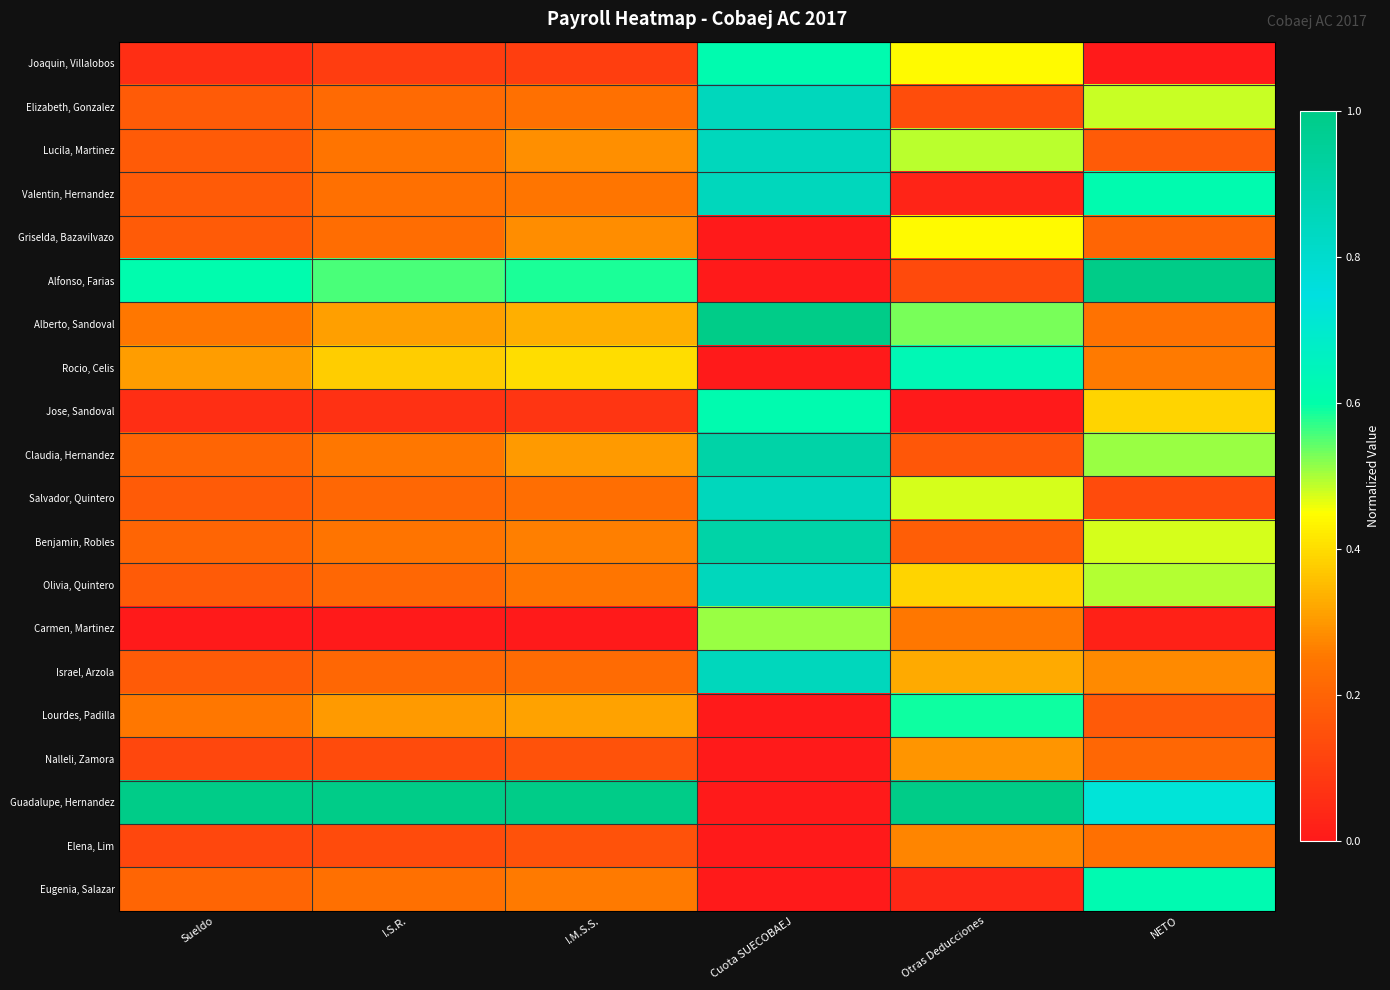

Between I.S.R. and Otras Deducciones, which is larger?

Otras Deducciones